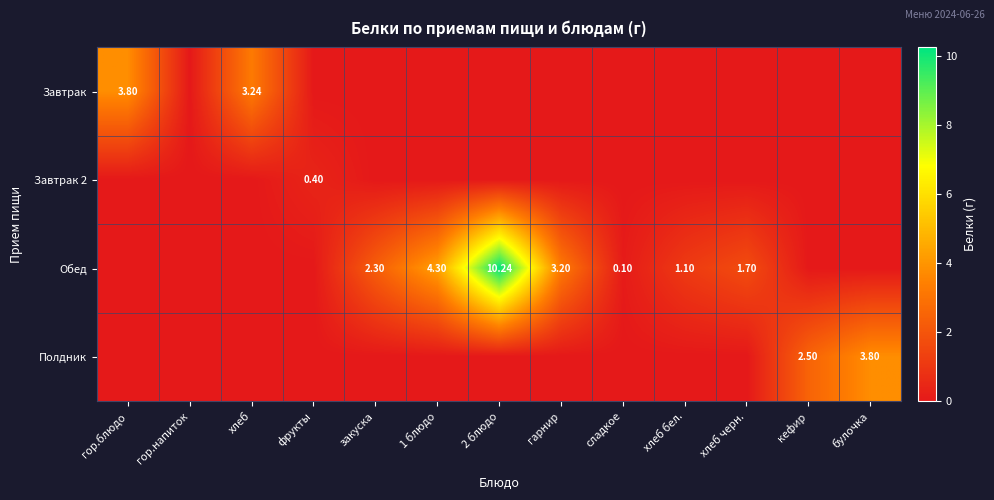

How many series are shown in this chart?

4